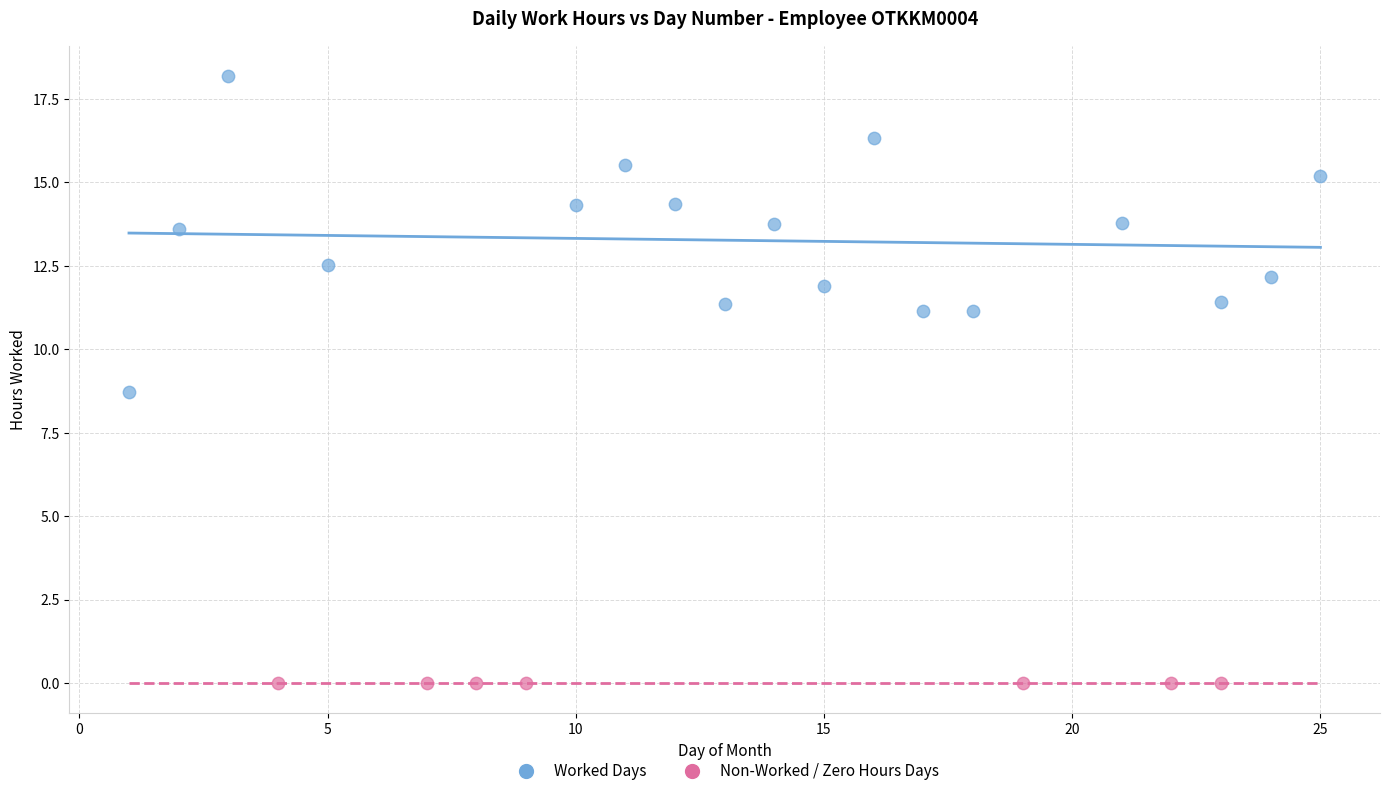

Which series contains the highest Y value?

Worked Days